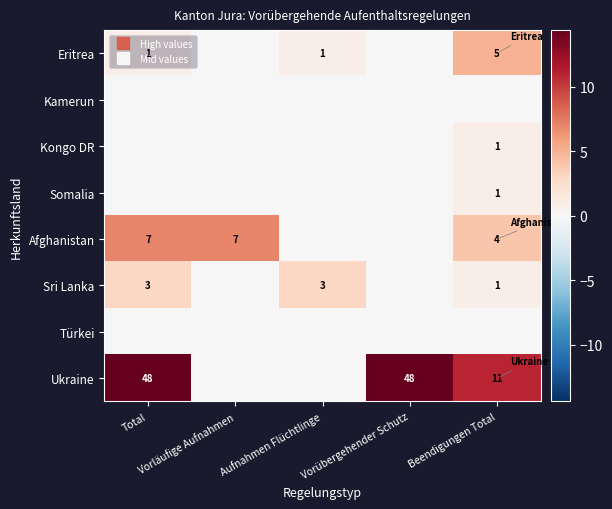

Between Beendigungen Total and Aufnahmen Flüchtlinge, which is larger?

Beendigungen Total